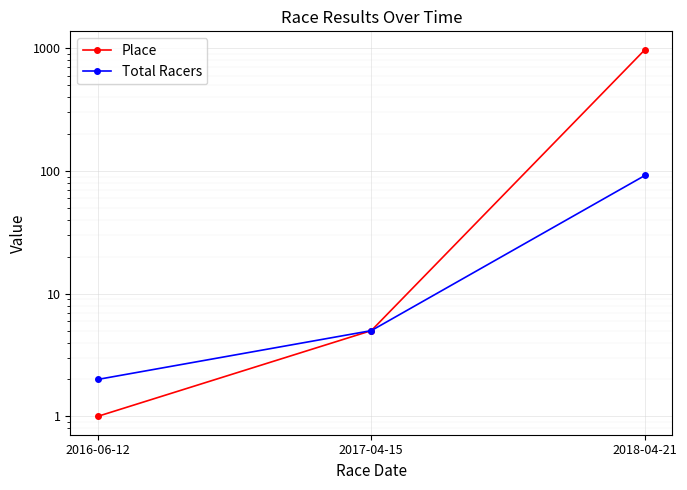

What is the sum of all Place values?

981